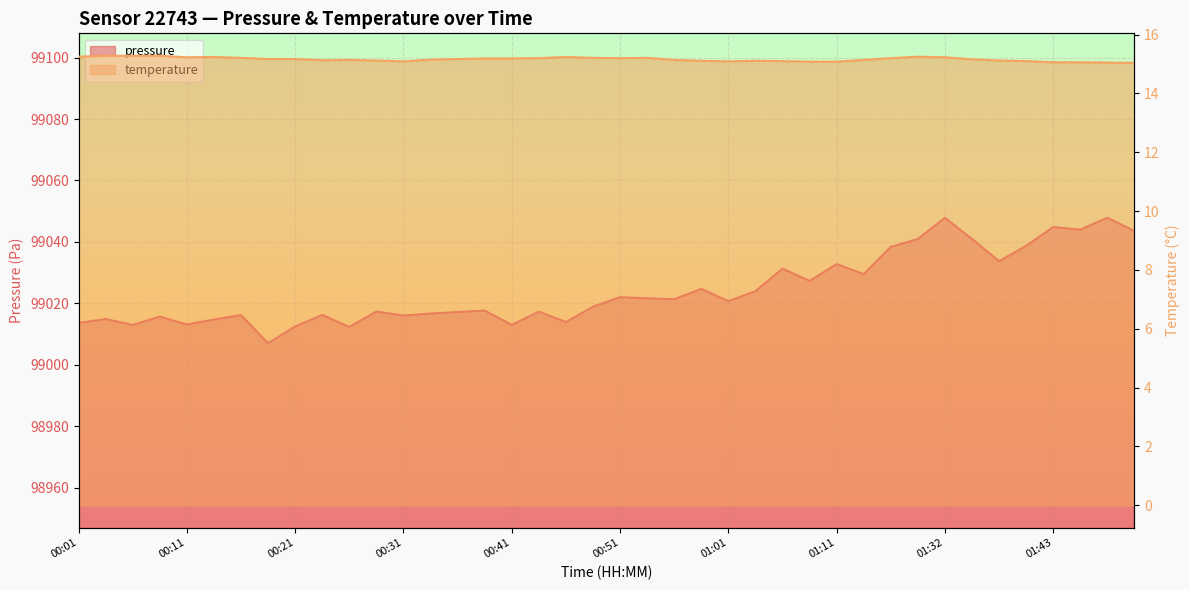

What is the total value across all series at 01:17?

99053.6